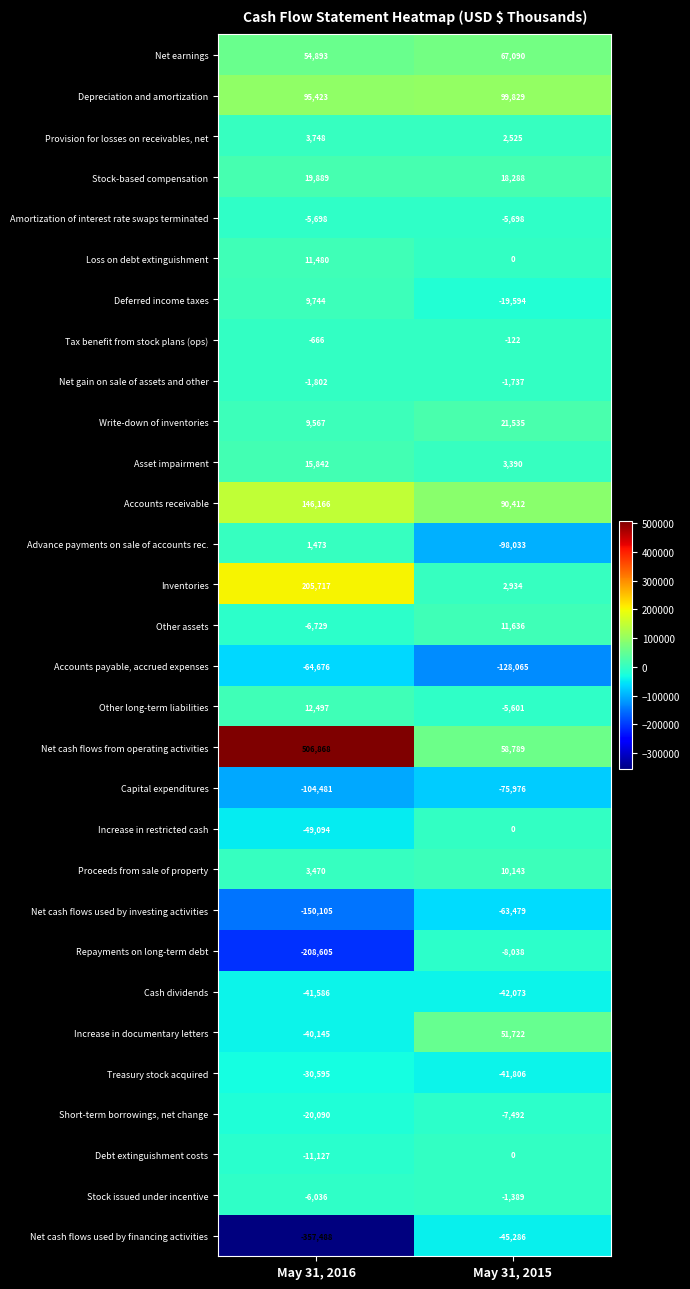

How many distinct data groups are displayed?

30